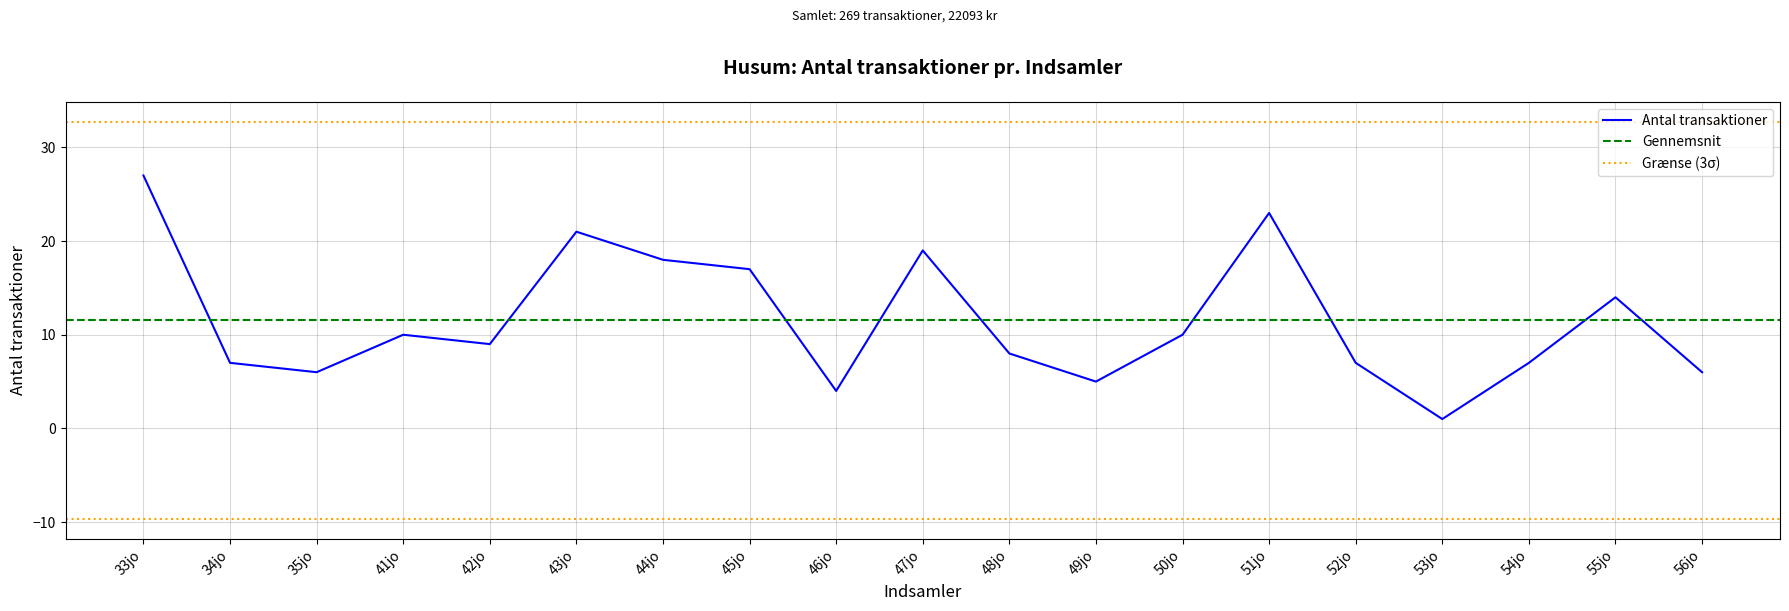

What is the label of the 2nd point from the right?

55jo